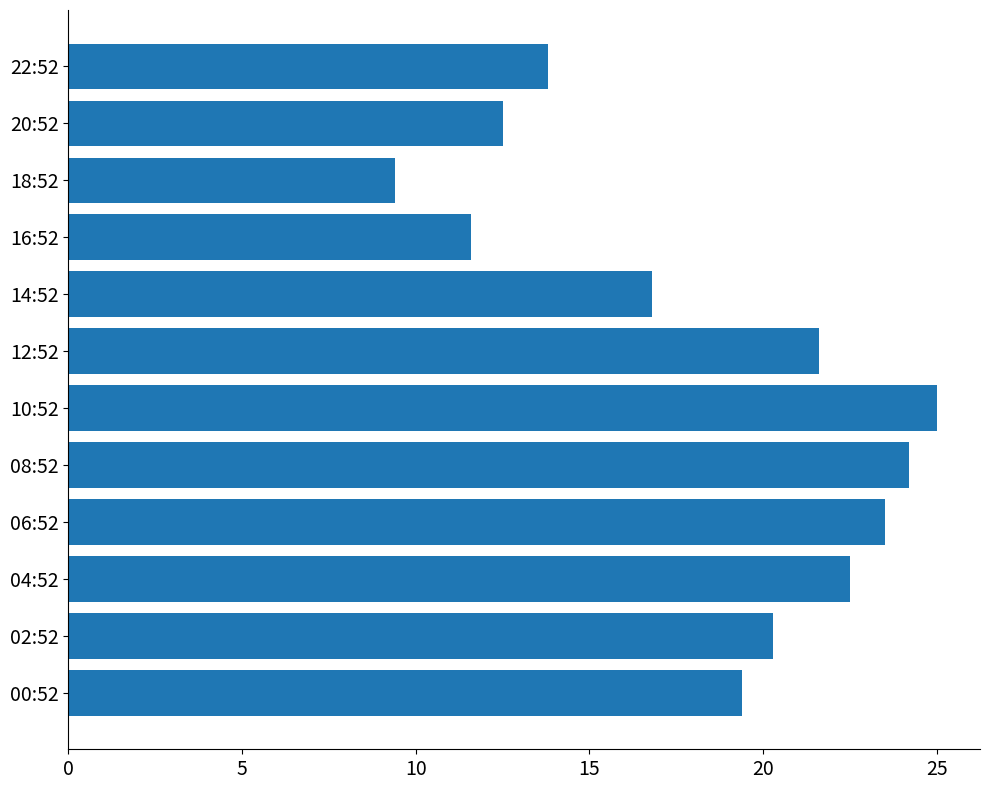

What is the ratio of the value at 16:52 to the value at 10:52?

0.5